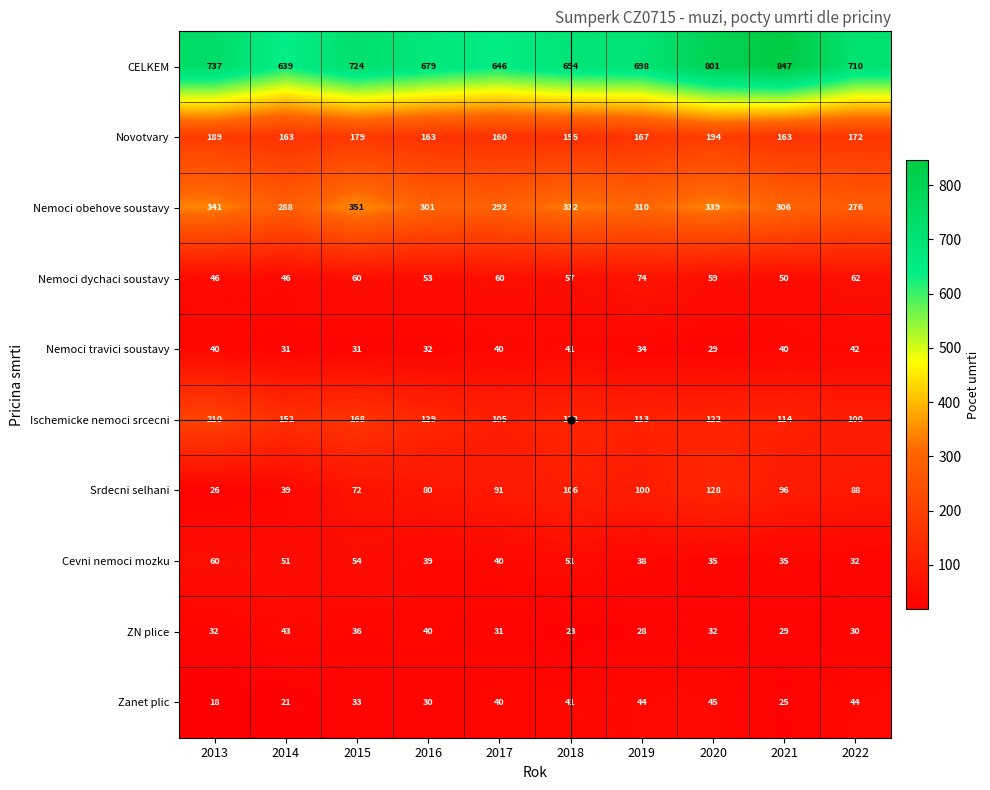

At which label is Zanet plic closest to 31?

2016